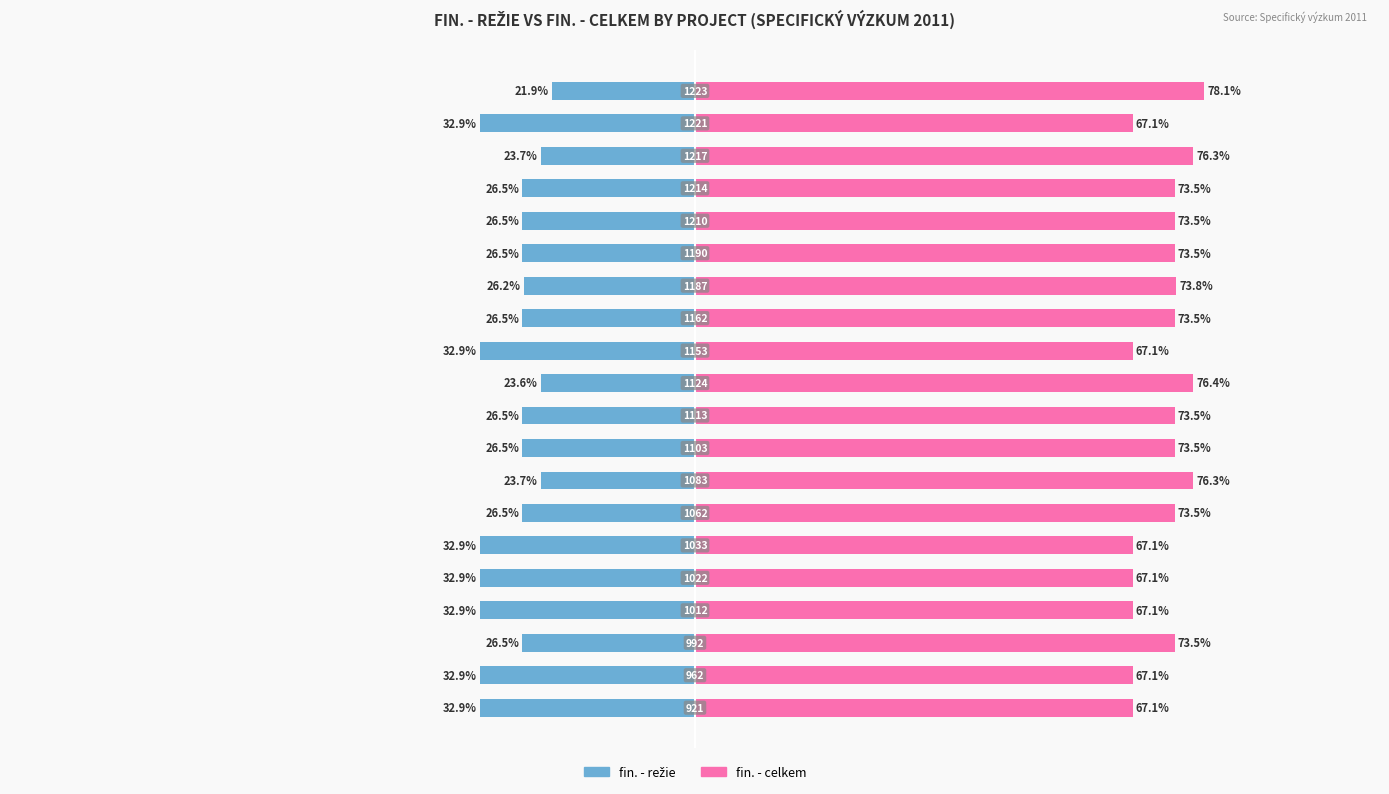

True or false: fin. - celkem has a value of 73.5 at 12.

True